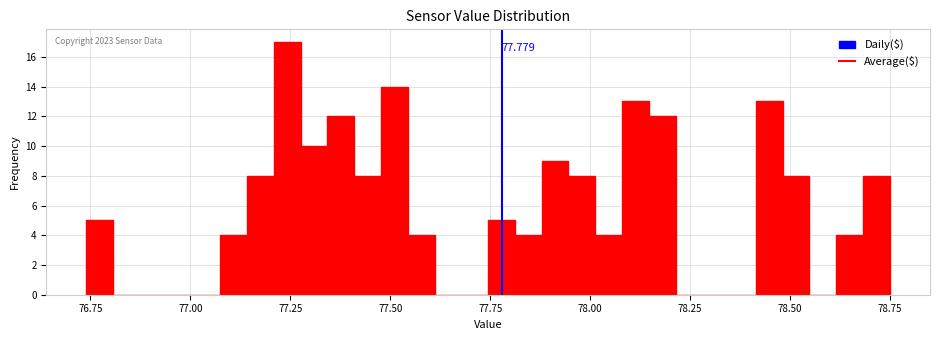

Around what value on the x-axis is the tallest bar? Give the approximate position of its centre, as read against the axis.

77.25